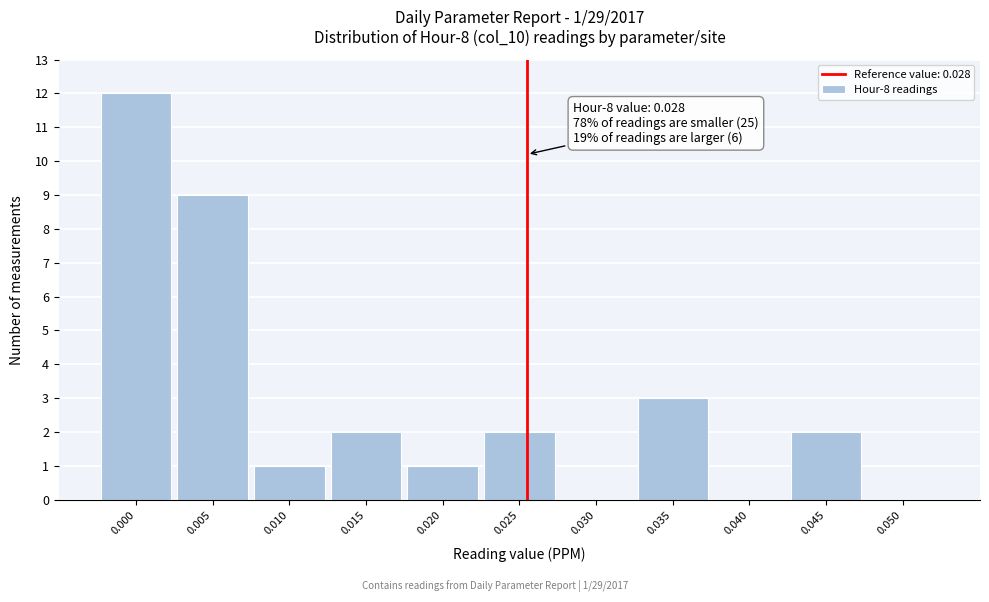

Reading left to right, what are all the values shown in this chart?

0.000=12	0.005=9	0.010=1	0.015=2	0.020=1	0.025=2	0.030=0	0.035=3	0.040=0	0.045=2	0.050=0